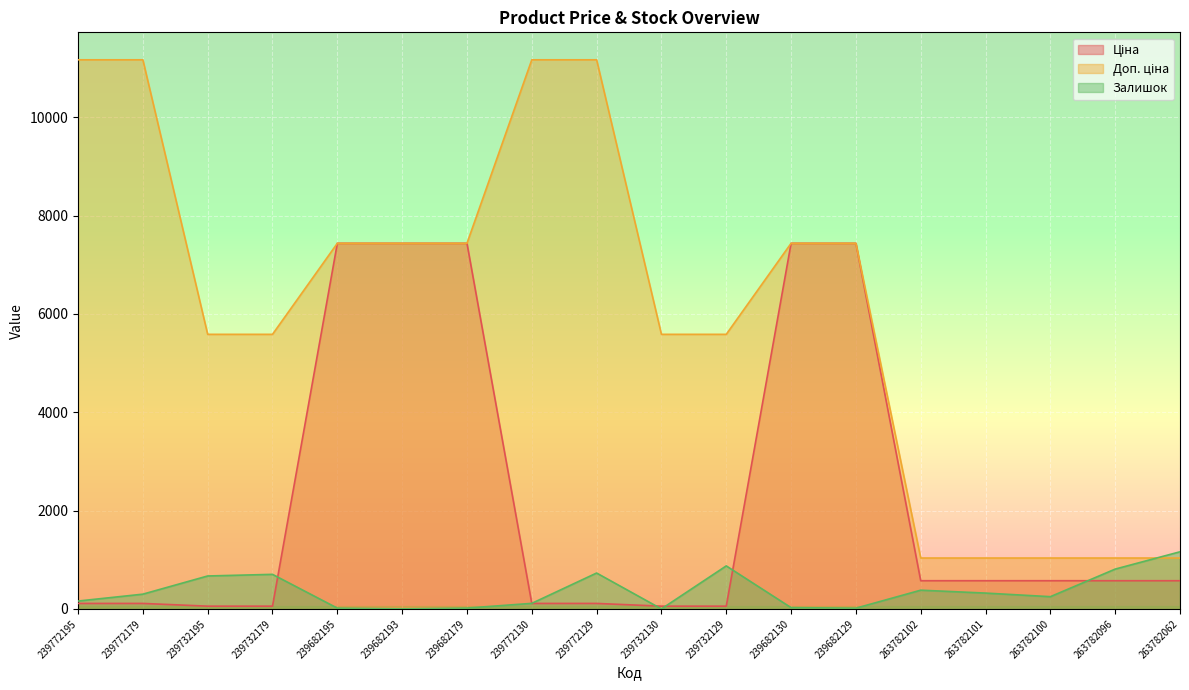

What is the sum of the Доп. ціна values at 263782100 and 263782096?

2070.2